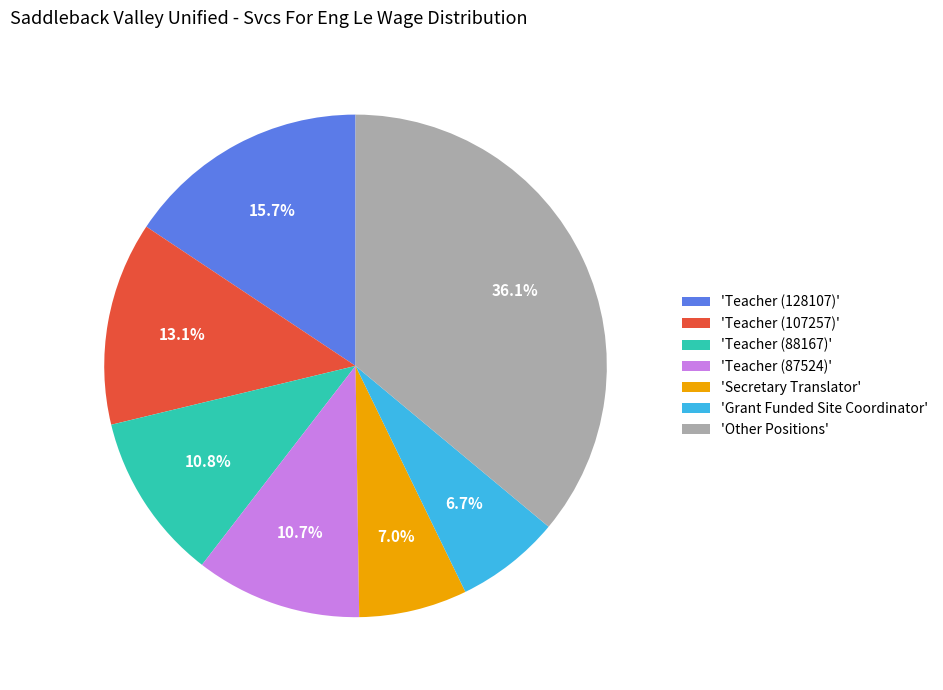

Does any single category account for the majority?

No